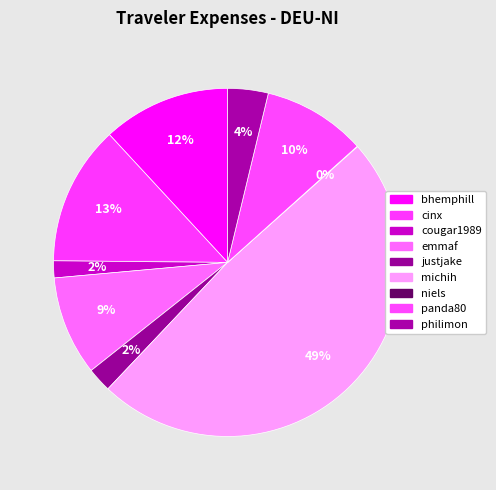

Combined, do panda80 and michih account for over 50%?

Yes